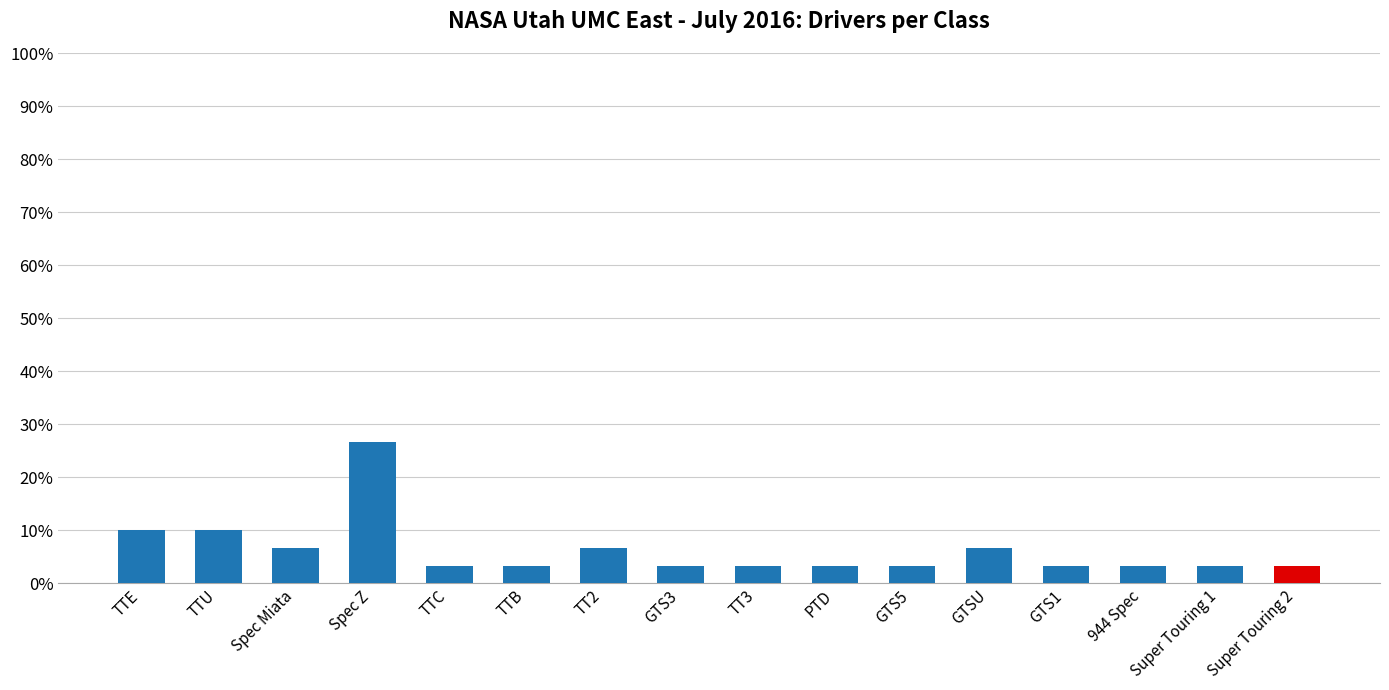

Does the chart contain any negative values?

No